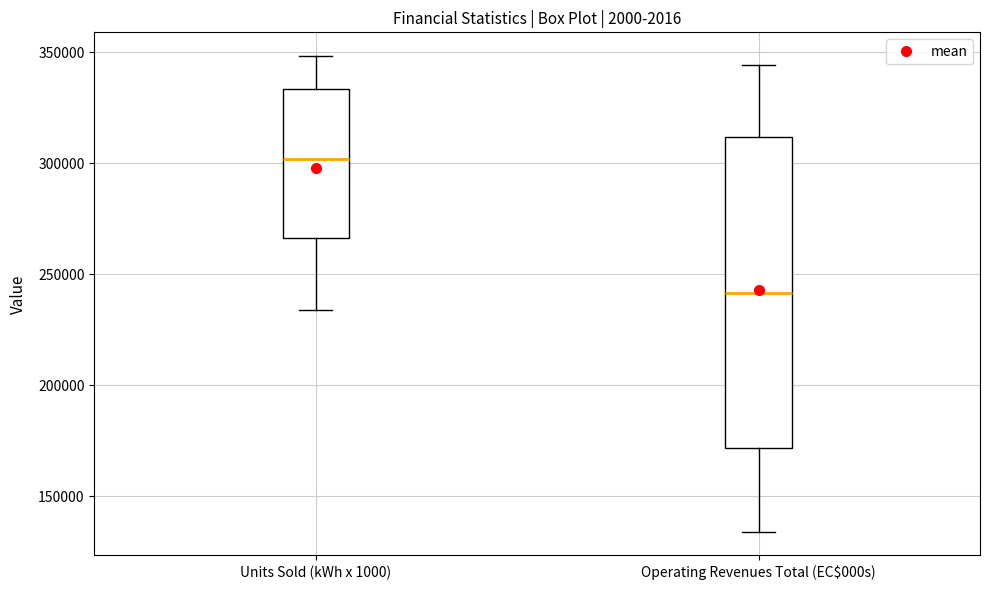

Reading left to right, transcribe this box plot: for each box, give where its median line is, the range the box spans, and where its two whiskers end, as read against the y-axis. The values are not printed on the chart, so give them approximately, as read against the axis.

Units Sold (kWh x 1000): median 300000, box 265000 to 335000, whiskers 235000 to 350000
Operating Revenues Total (EC$000s): median 240000, box 170000 to 310000, whiskers 135000 to 345000